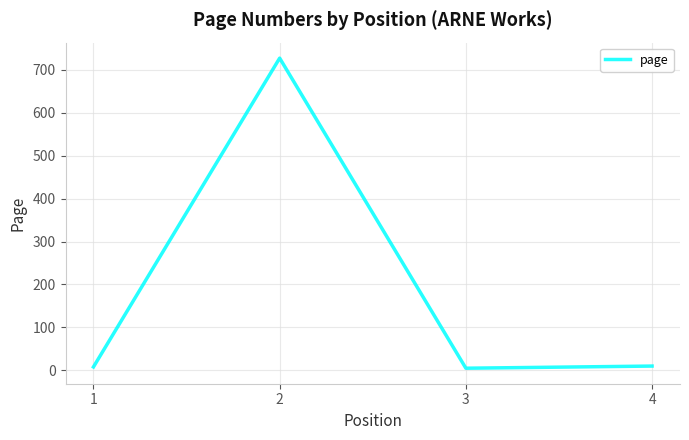

What is the change in value from 1 to 2?

+719